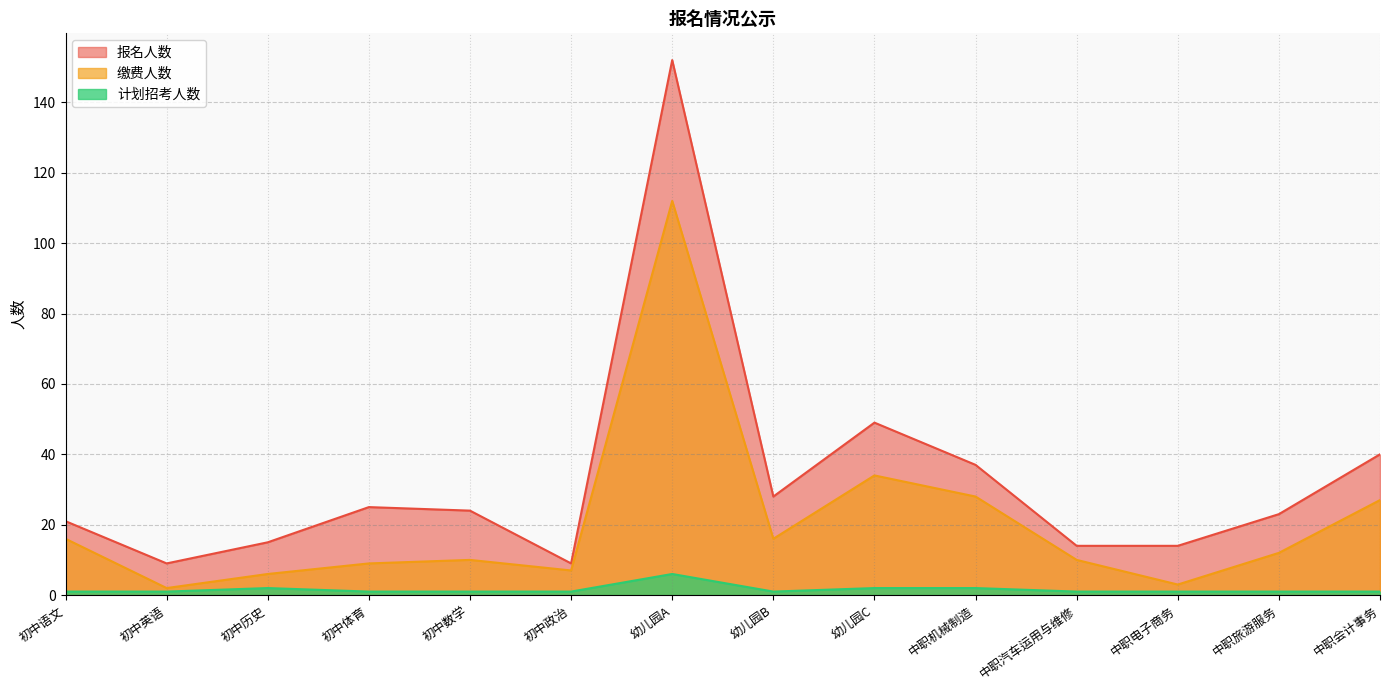

Which series has the widest spread of values?

报名人数